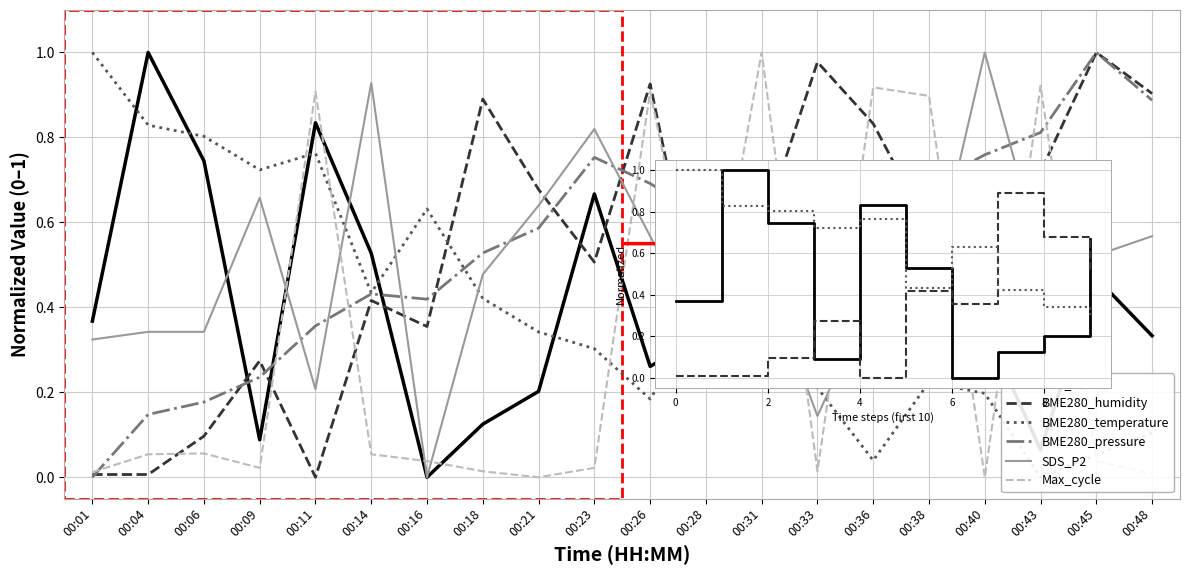

True or false: SDS_P1 and BME280_pressure cross at least once.

True